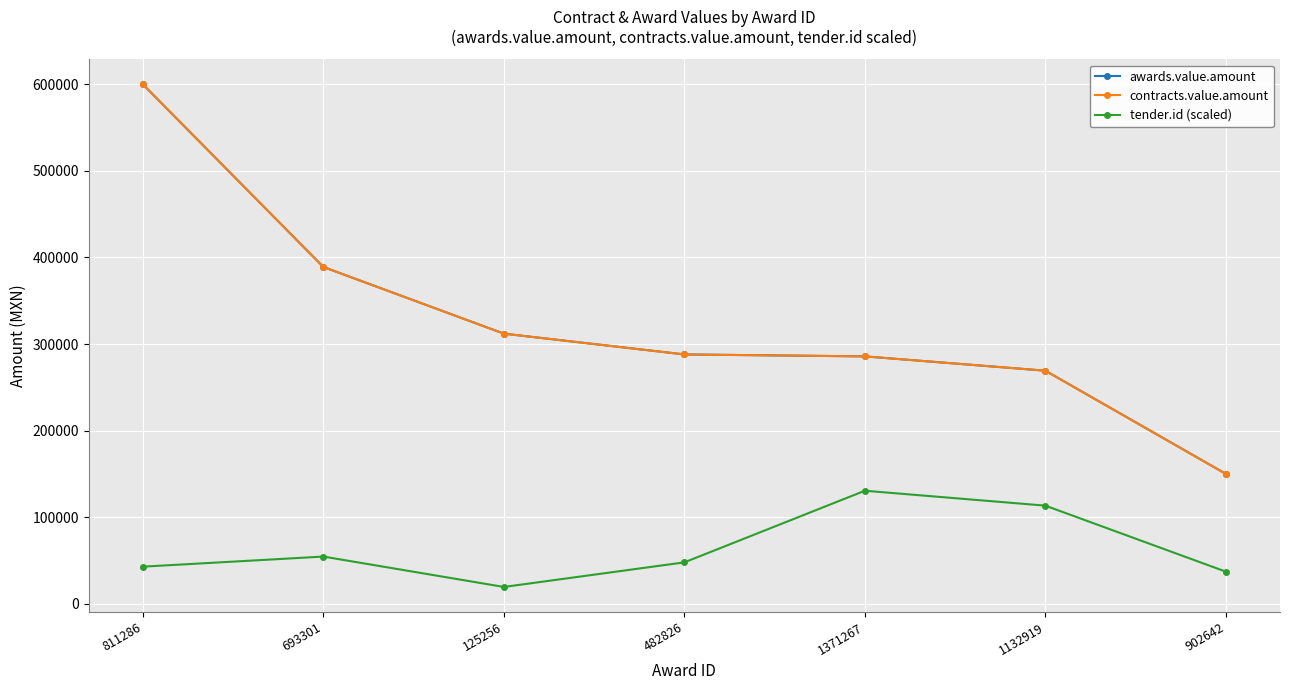

At which category is the sum across all series the highest?

811286